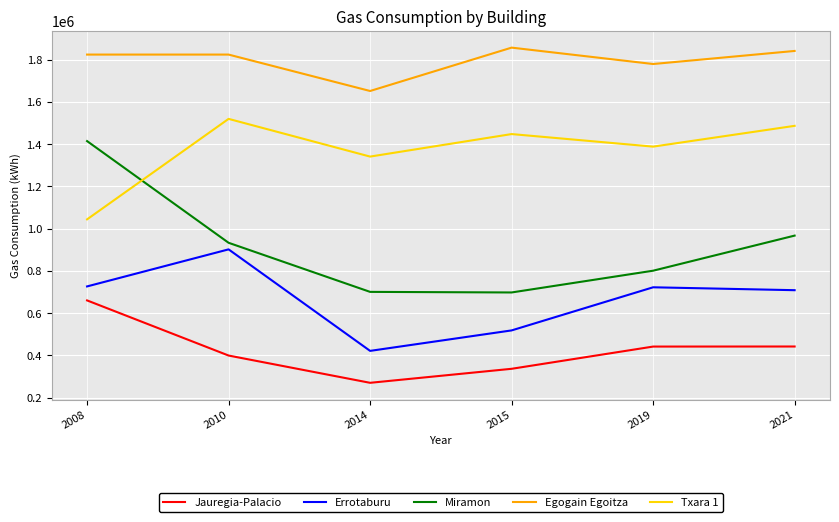

What is the difference between the Jauregia-Palacio values at 2021 and 2008?

218269